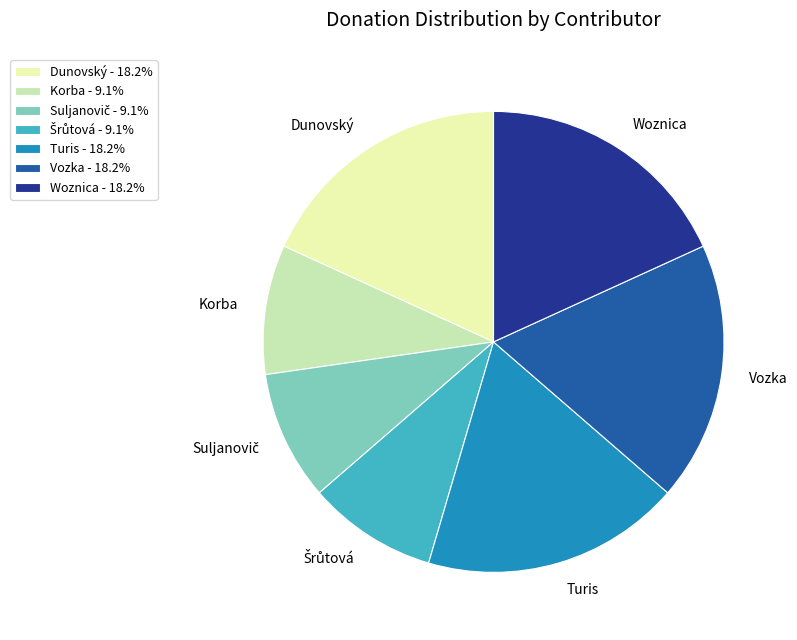

Approximately how many times larger is the value at Turis compared to Dunovský?

1.0